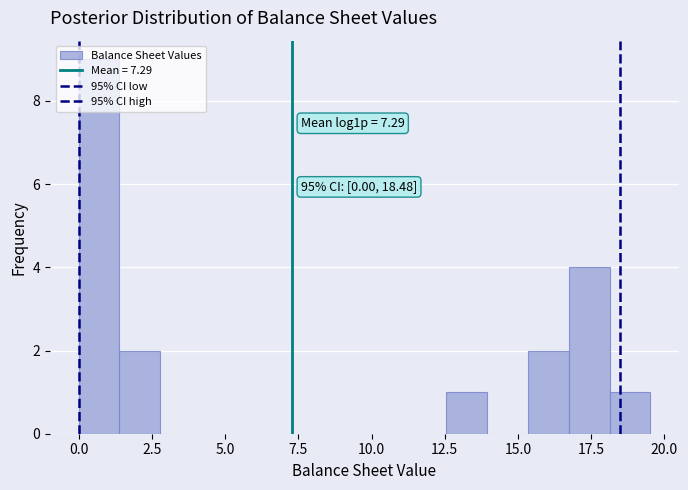

Read against the x-axis, roughly where is the centre of the tallest bar?

0.5